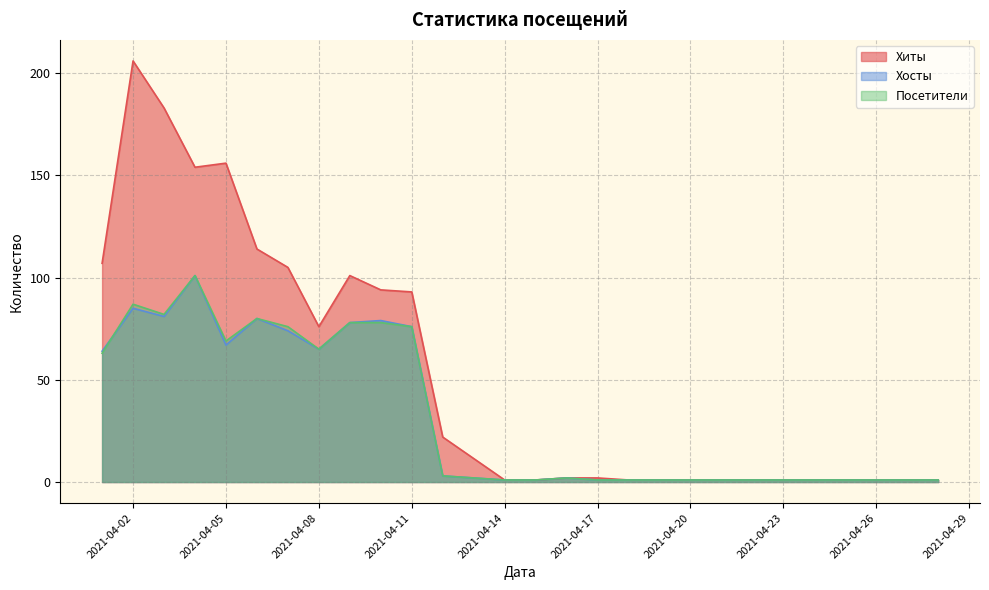

What are all the series names shown in the legend?

Хиты, Хосты, Посетители